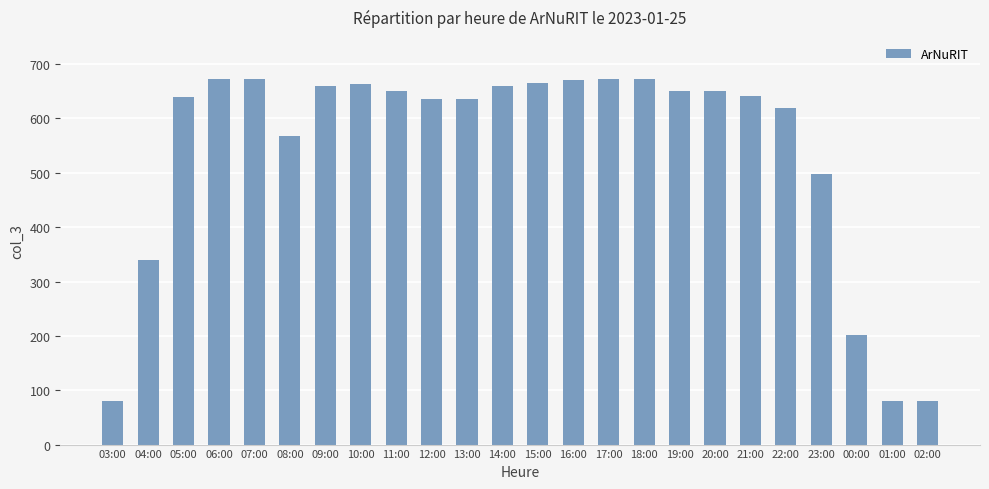

What is the greatest value displayed?

673